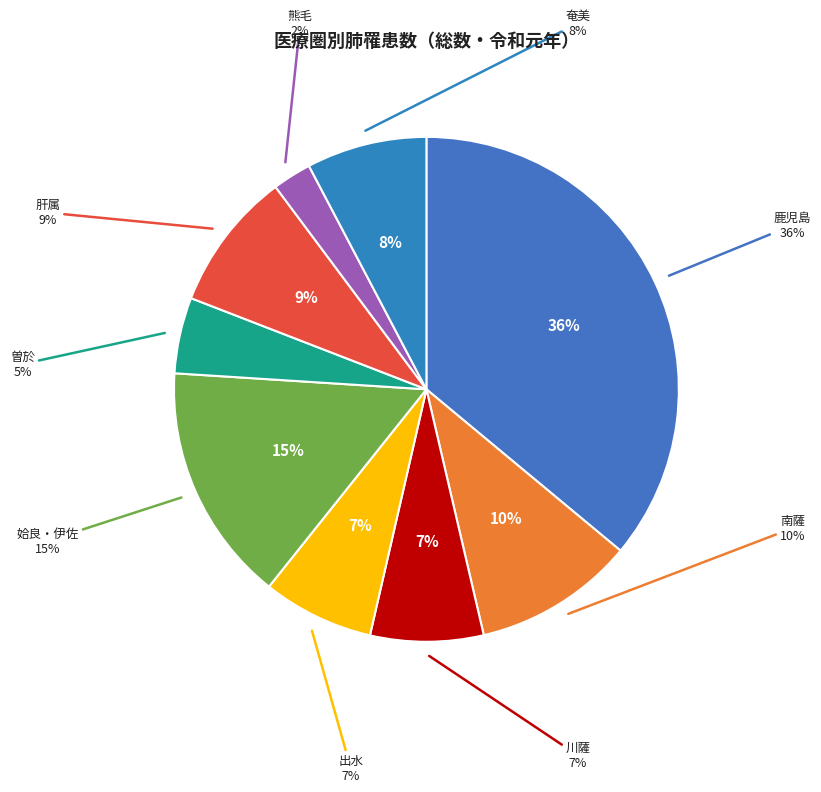

Is there any slice that represents more than half of the pie?

No